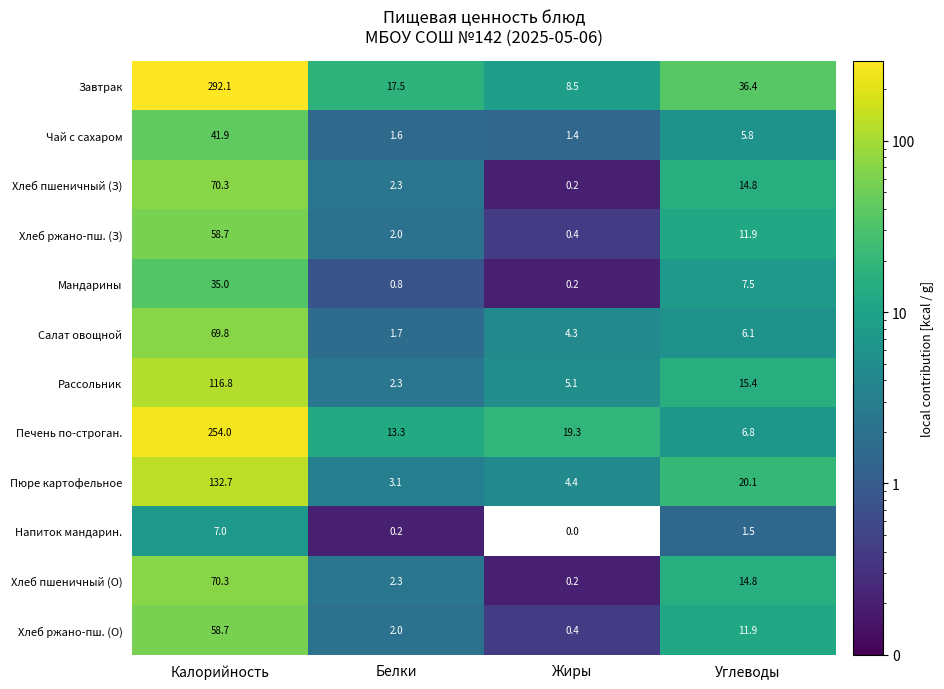

The Хлеб пшеничный (О) series shows 70.3 at Калорийность. True or false?

True